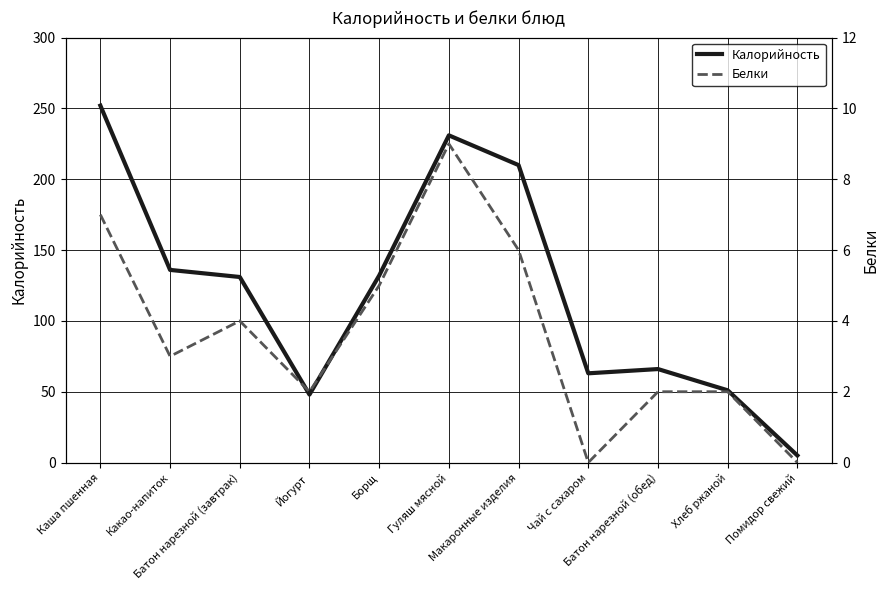

What is the average value of the Белки series?

4